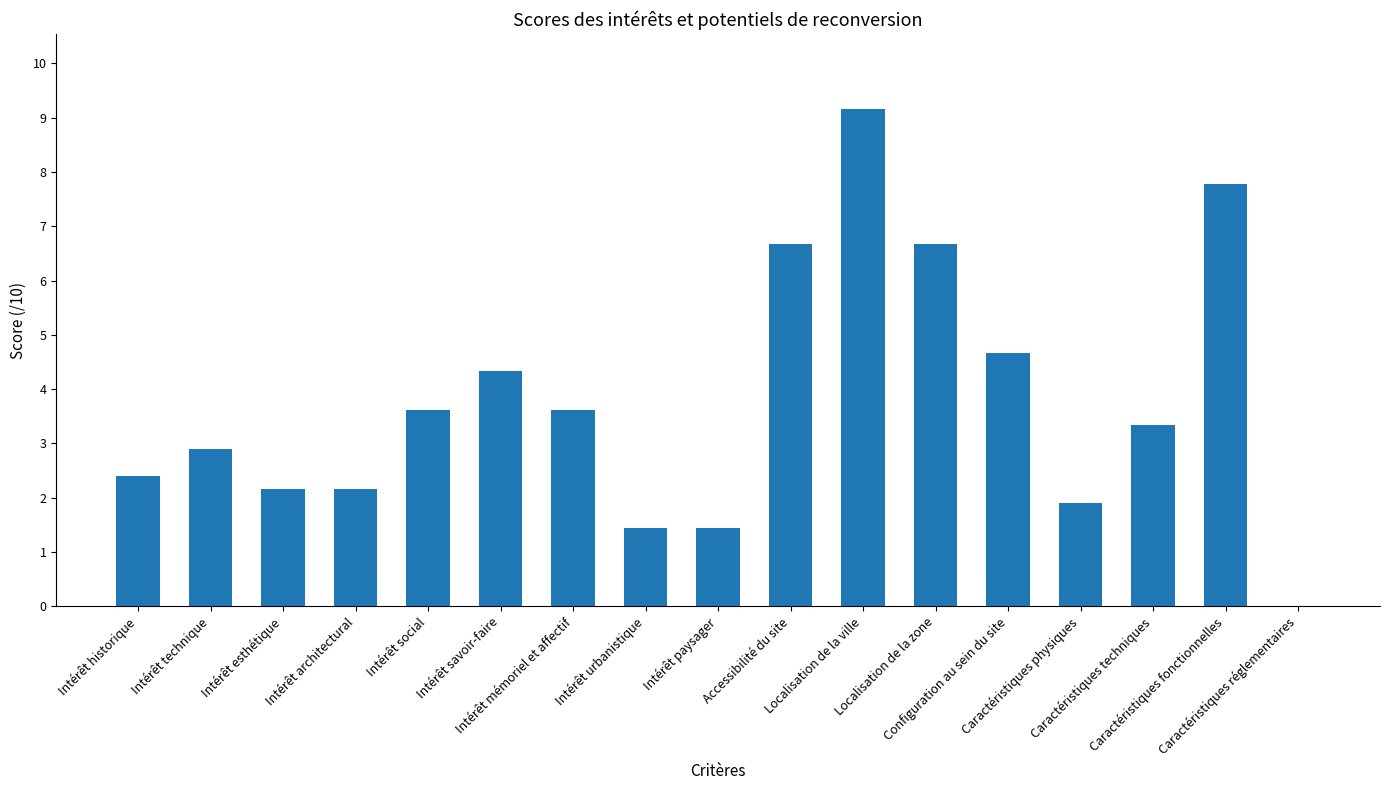

What is the difference between the values at Intérêt esthétique and Caractéristiques techniques?

1.2